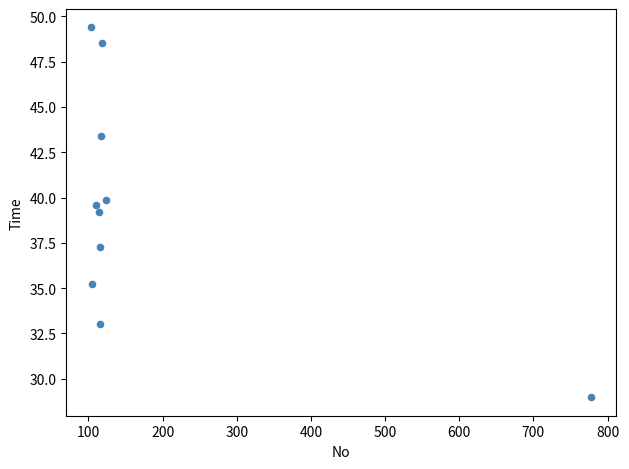

What is the range of Y values (max minus min)?

20.4